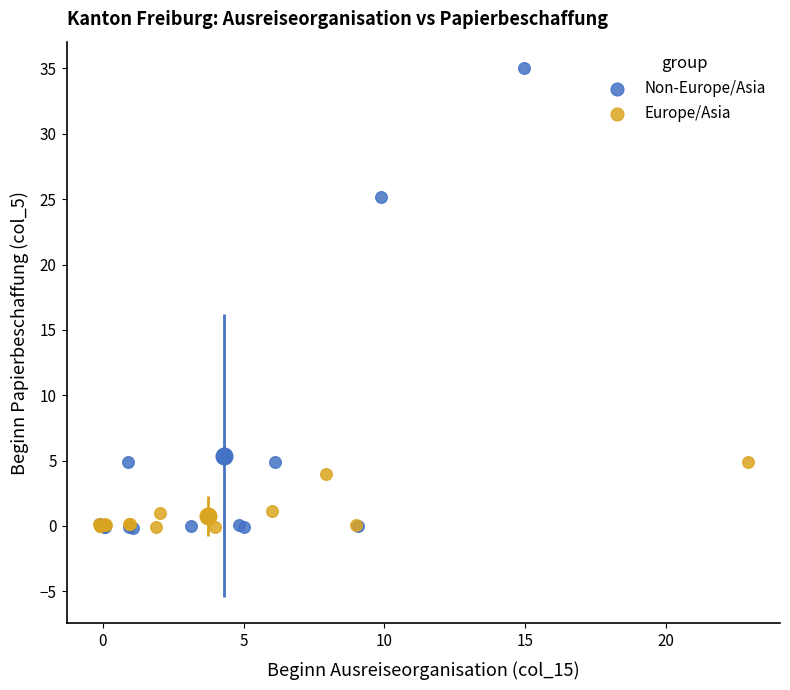

Which series contains the highest Y value?

Non-Europe/Asia